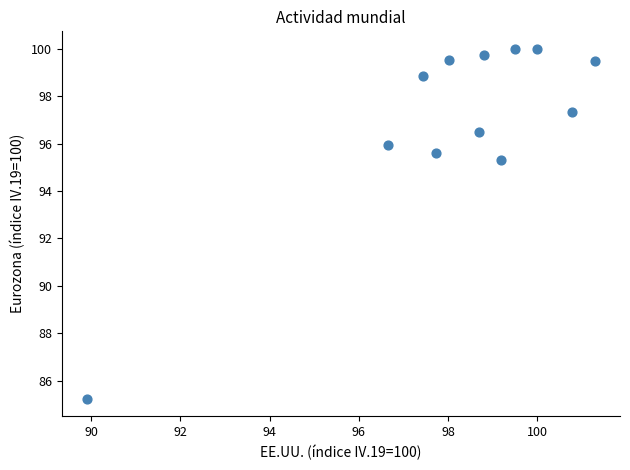

What is the average X value?

98.2